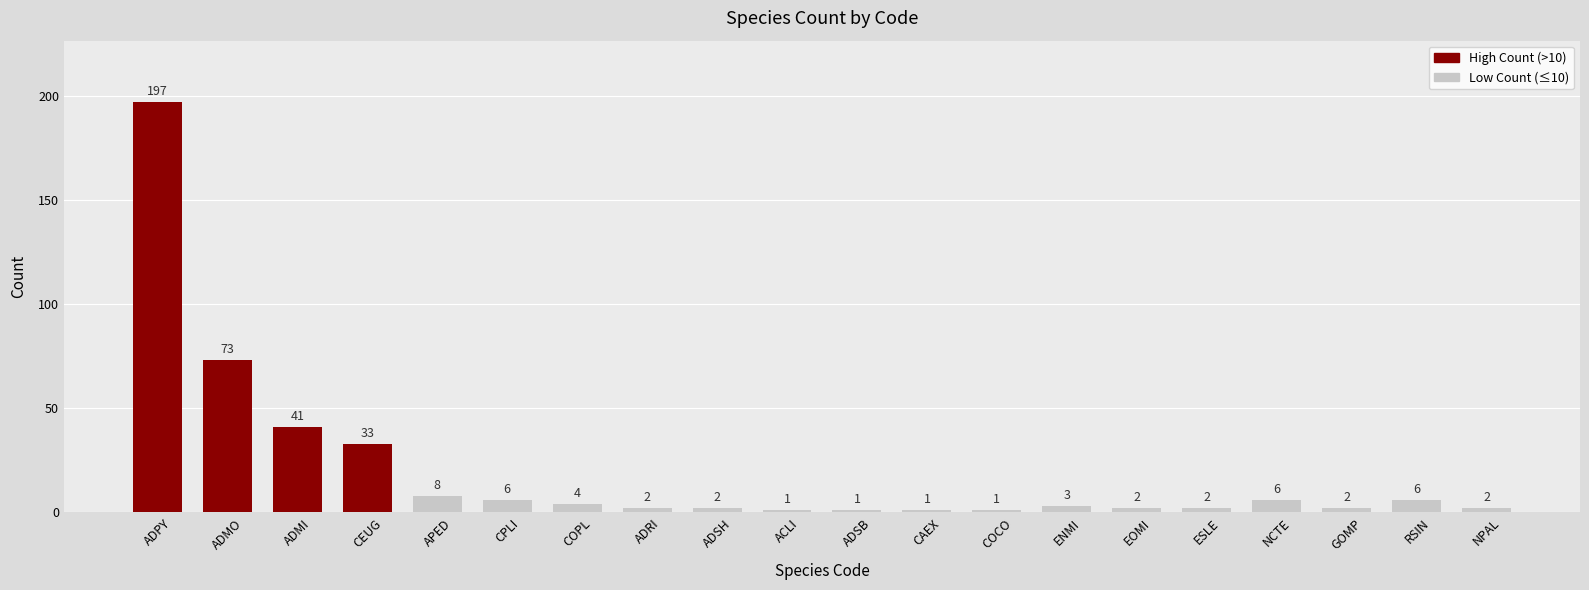

Reading left to right, extract all data points from this chart.

197	73	41	33	8	6	4	2	2	1	1	1	1	3	2	2	6	2	6	2